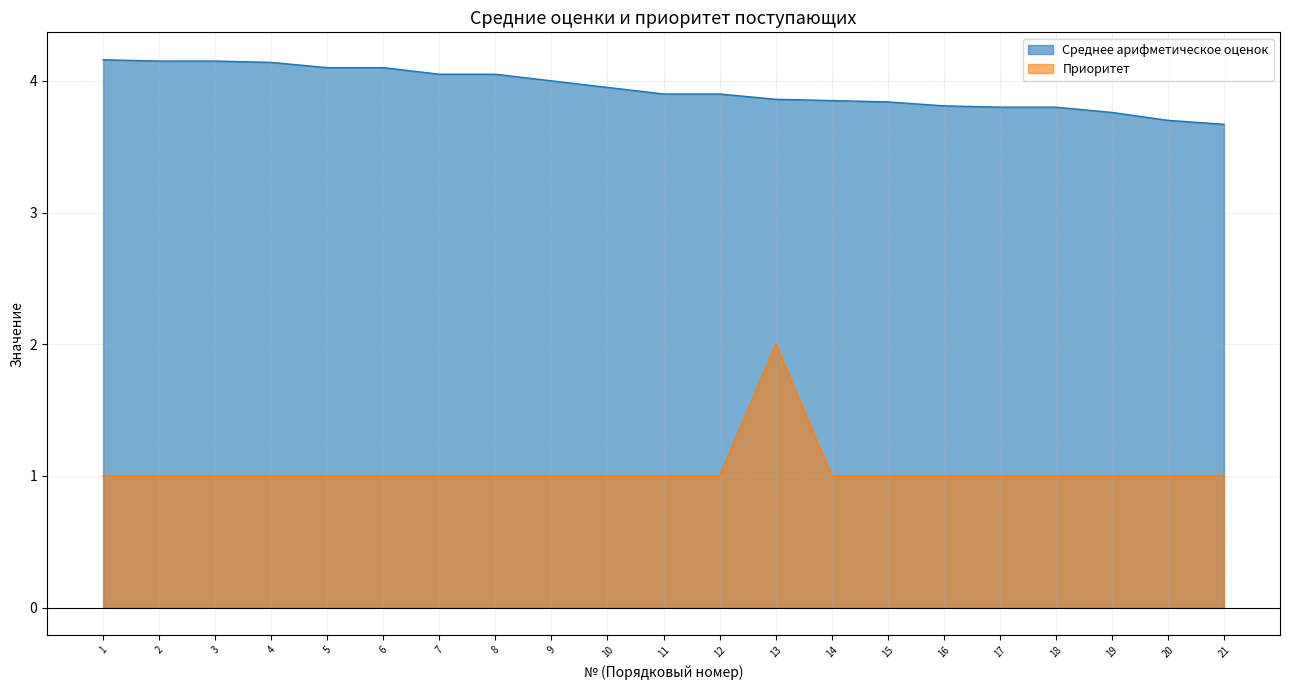

Does the chart have visible grid lines?

Yes